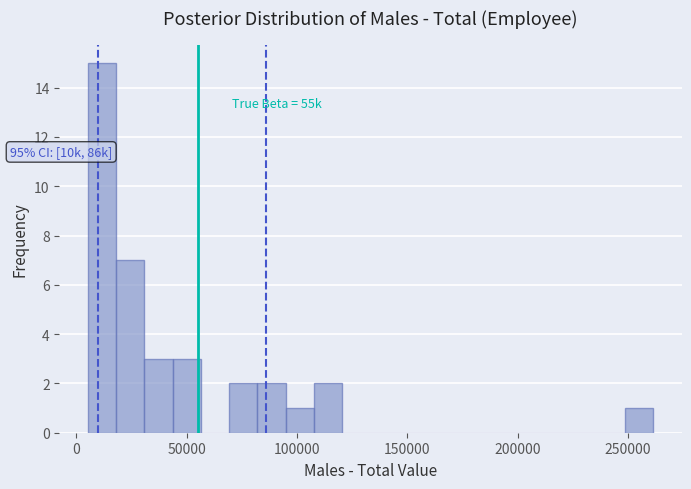

Read against the x-axis, roughly where is the centre of the tallest bar?

10000